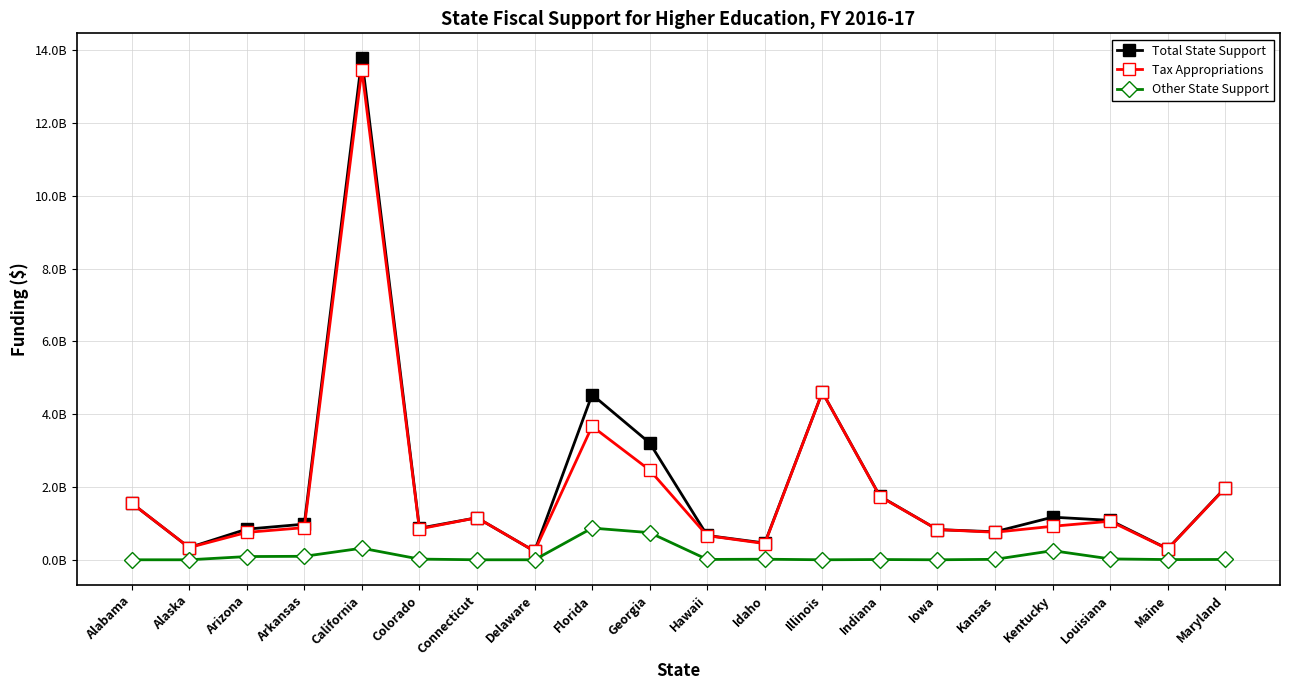

The Tax Appropriations series shows 3666267953 at Florida. True or false?

True